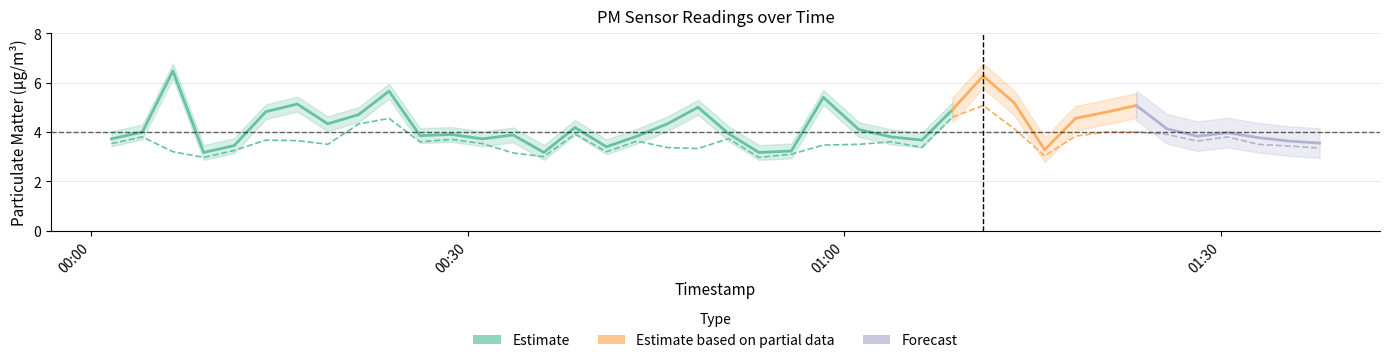

The P1 series shows 1.1 at 18. True or false?

False